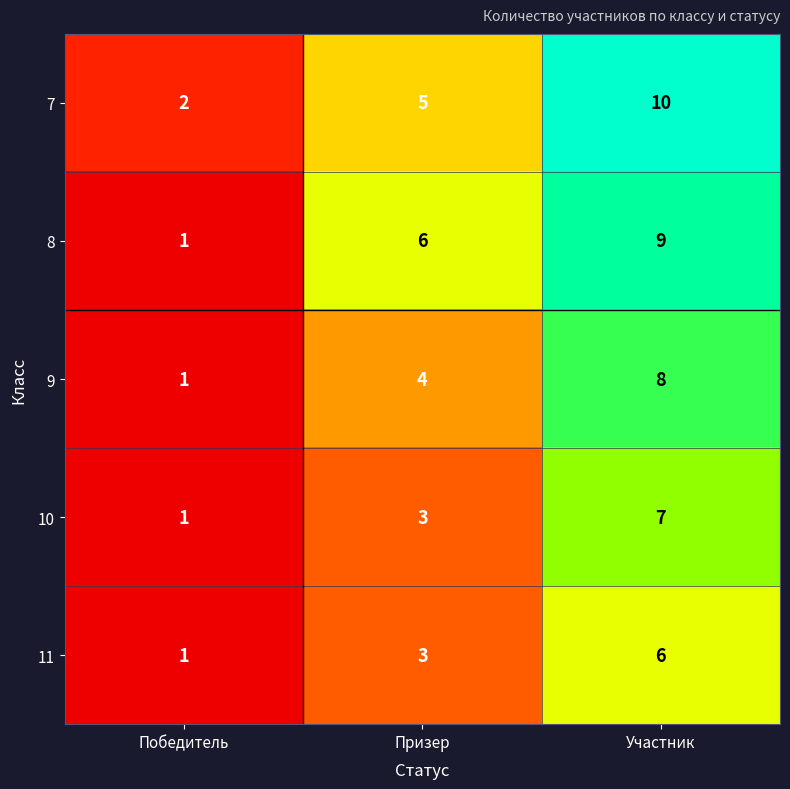

What is the difference between the maximum and minimum values in the 10 series?

6